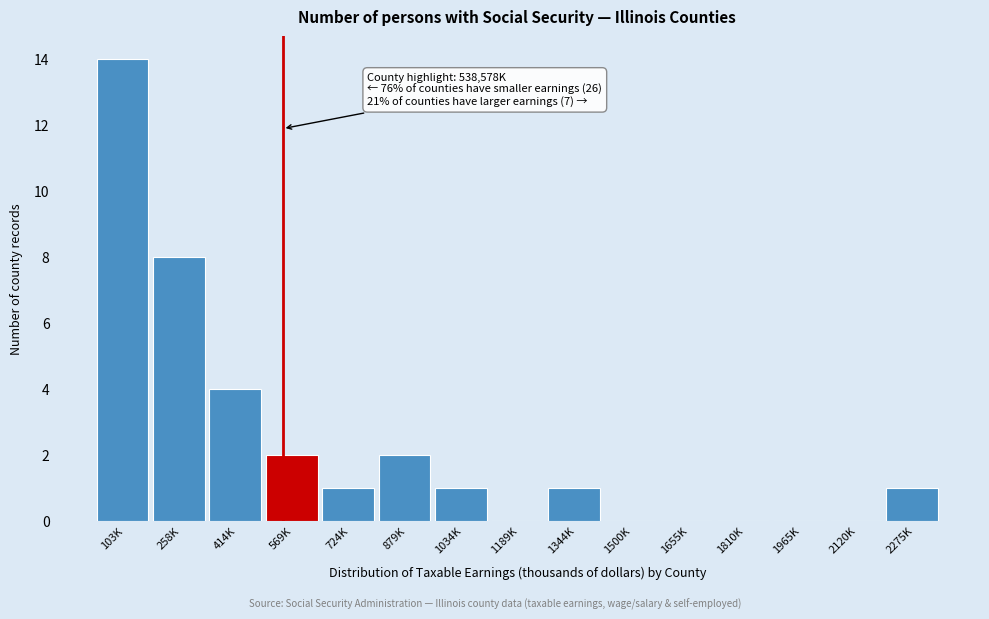

Reading left to right, extract all data points from this chart.

103K=14	258K=8	414K=4	569K=2	724K=1	879K=2	1034K=1	1189K=0	1344K=1	1500K=0	1655K=0	1810K=0	1965K=0	2120K=0	2275K=1